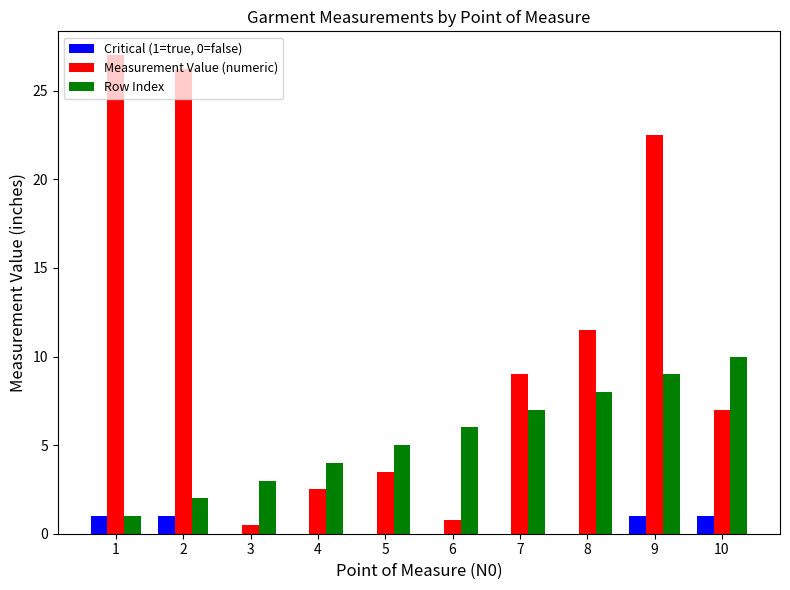

Between 6 and 7, which series saw the biggest shift?

Measurement Value (numeric)